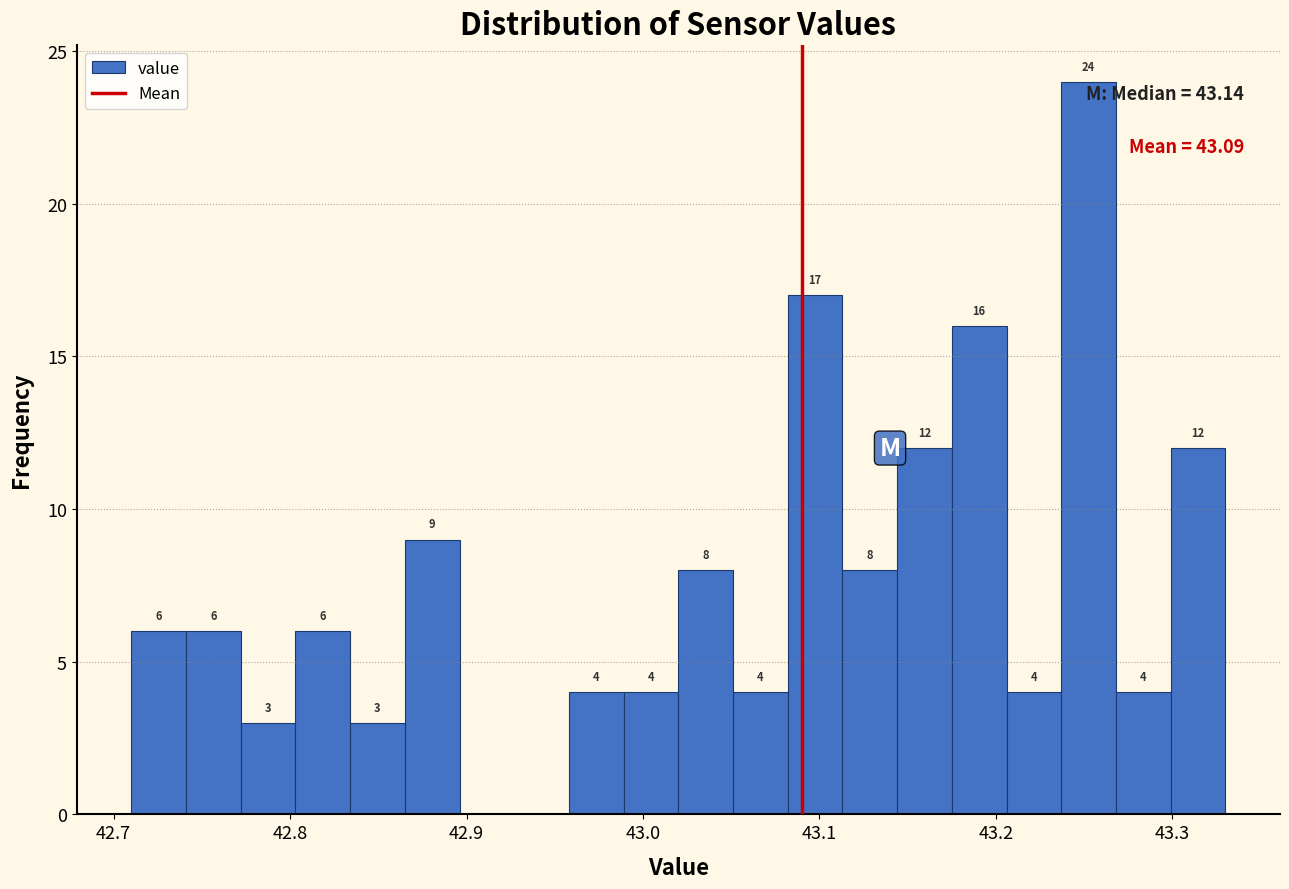

Around what value on the x-axis is the tallest bar? Give the approximate position of its centre, as read against the axis.

43.25